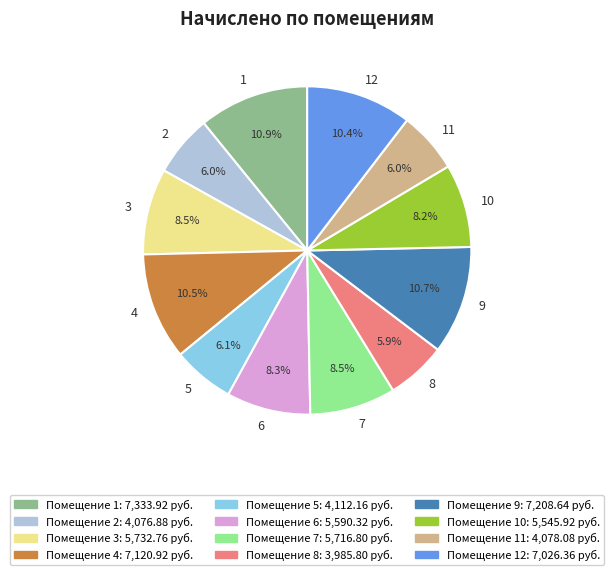

What is the ratio of the value at 4 to the value at 5?

1.7